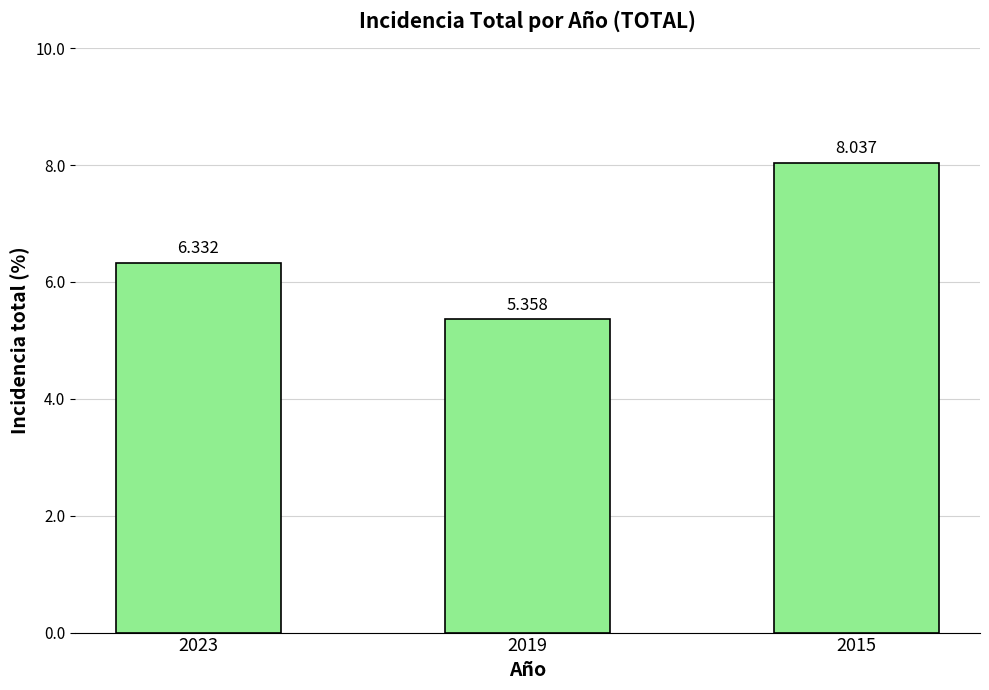

What is the value of the 2nd bar from the left?

5.4